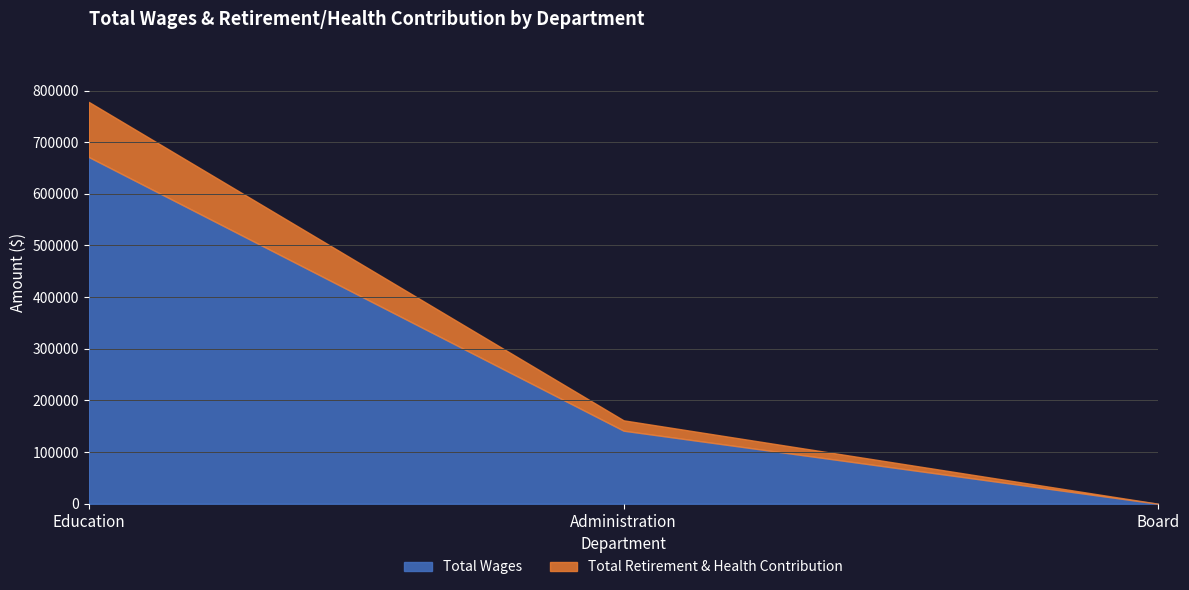

Is it true that Total Wages equals -400368 at Board?

False